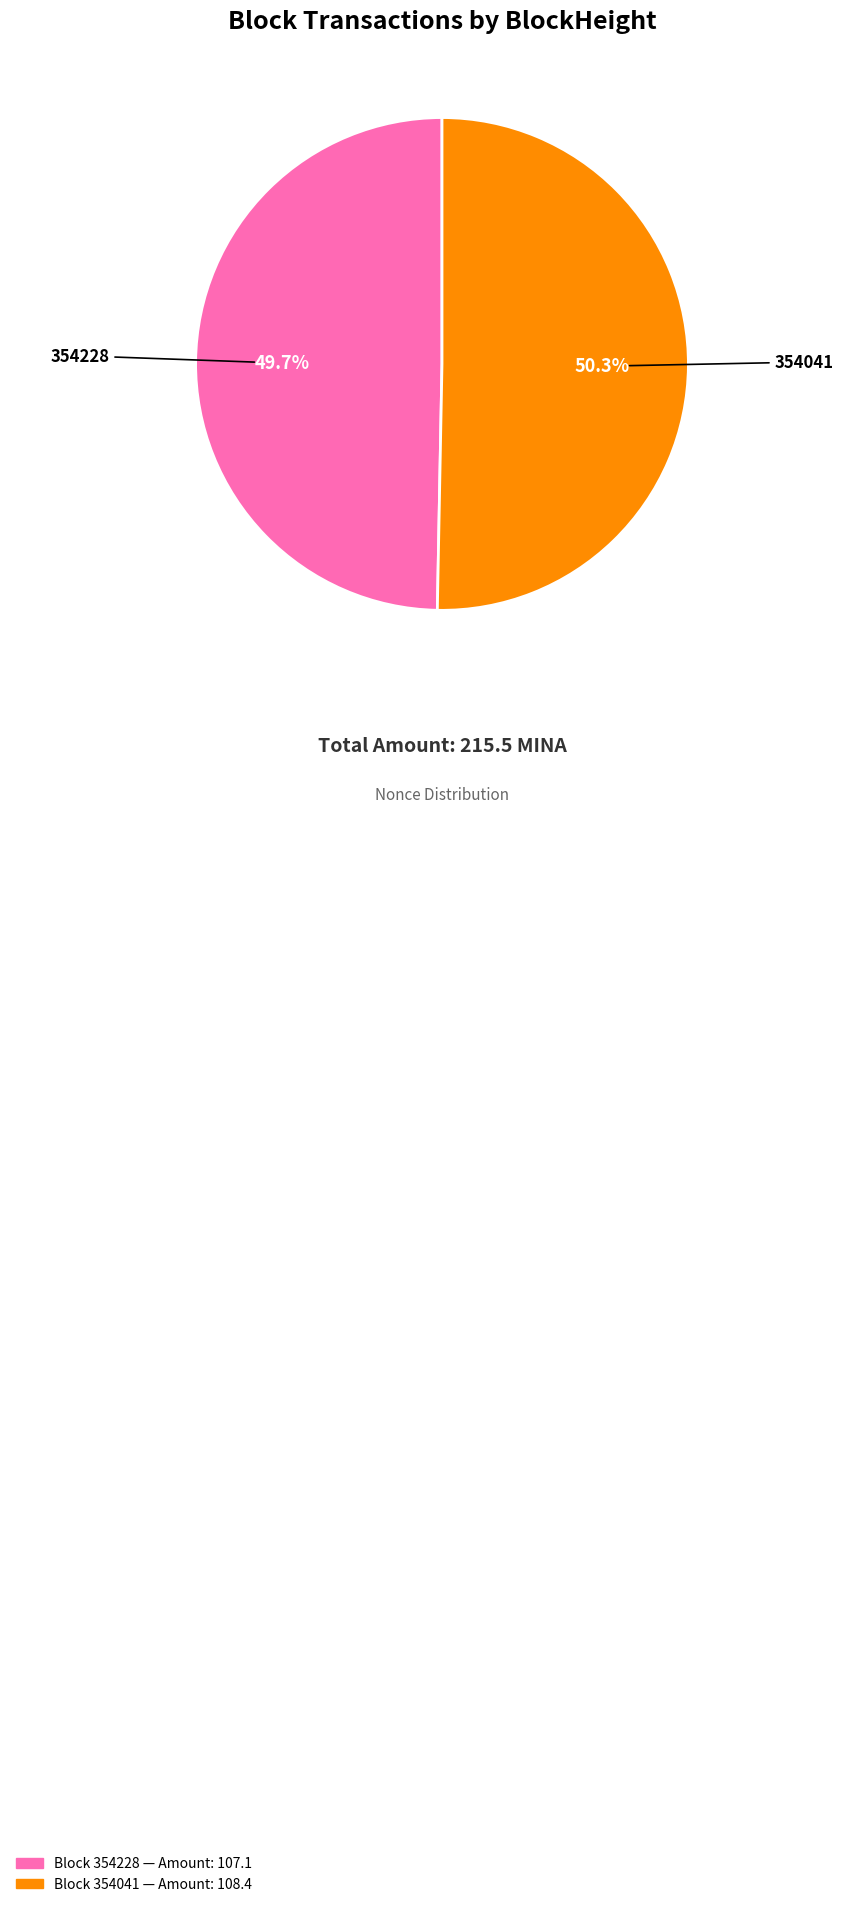

How many slices are in this pie chart?

2